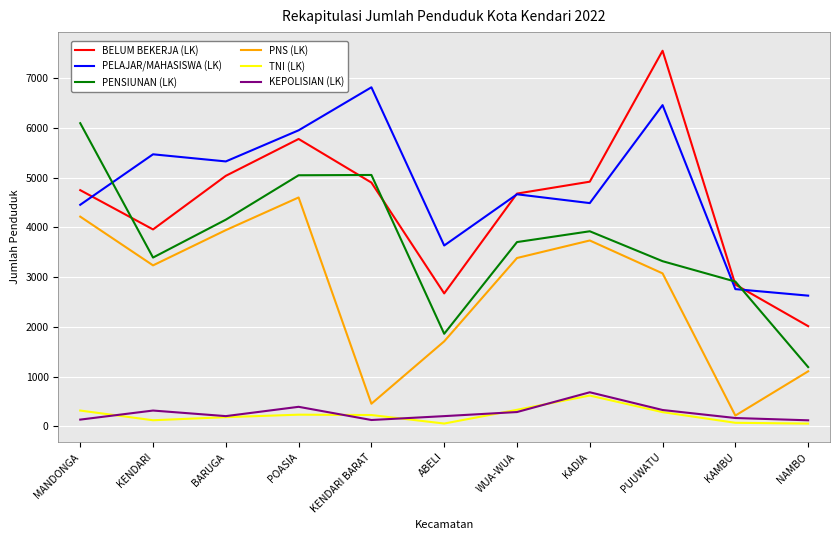

What is the maximum value for BELUM BEKERJA (LK)?

7546